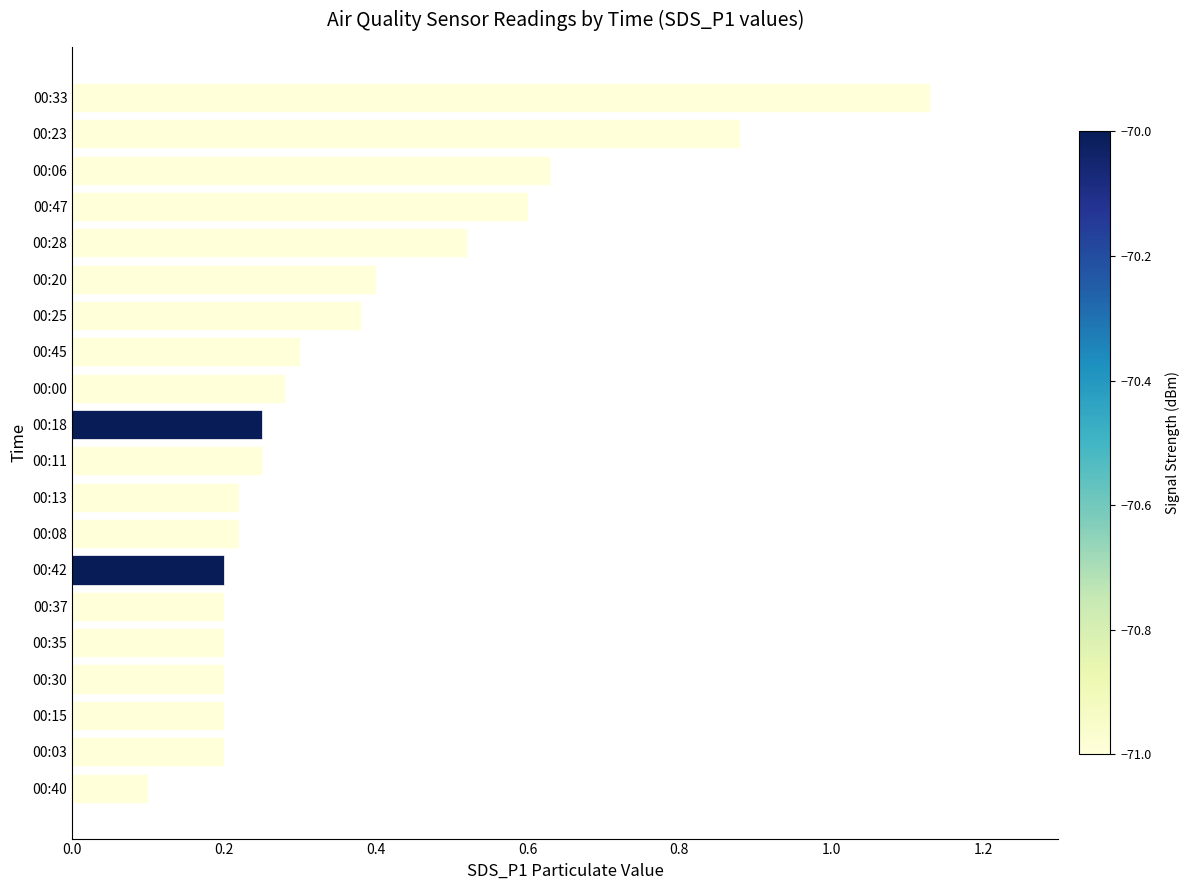

Which label corresponds to the largest value in the chart?

00:33